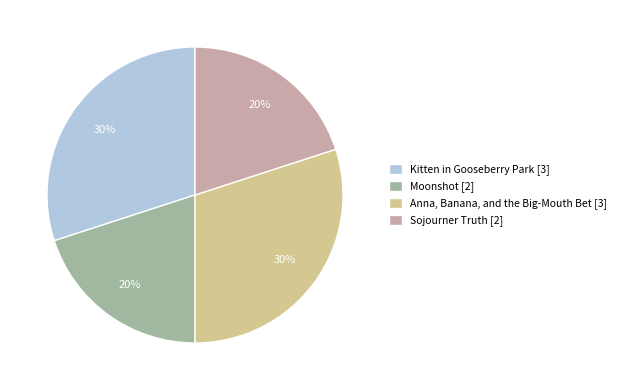

Does Anna, Banana, and the Big-Mouth Bet [3] account for over 50% of the chart?

No